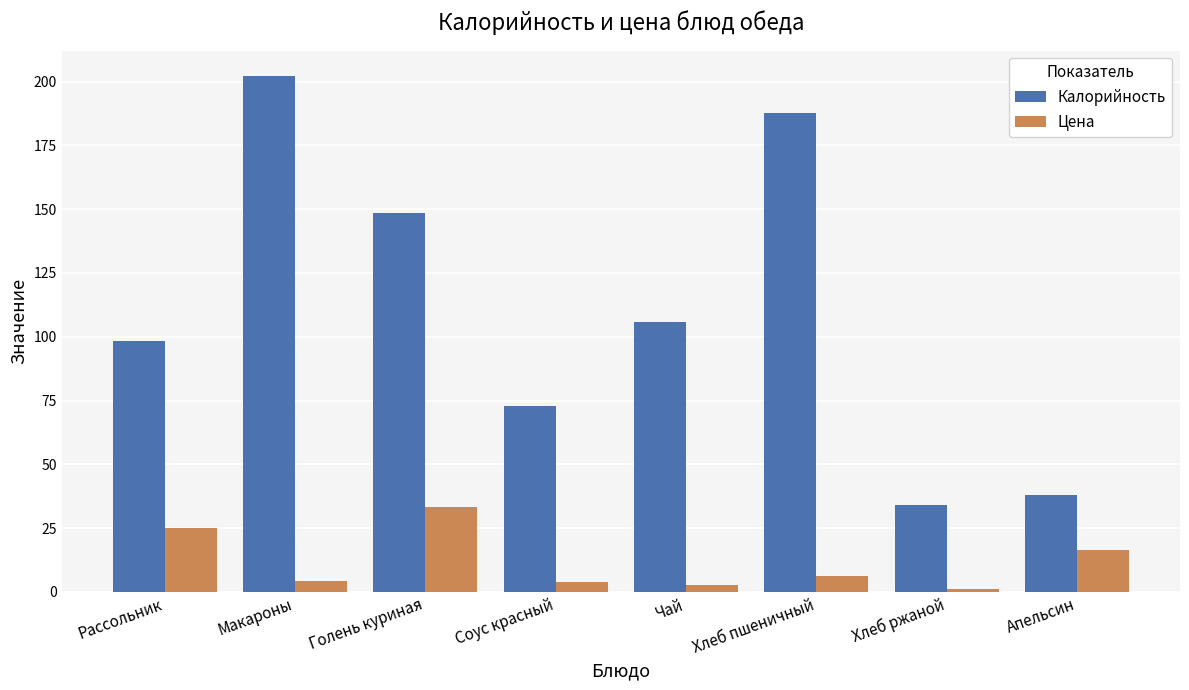

What is the label of the 6th bar from the left?

Хлеб пшеничный